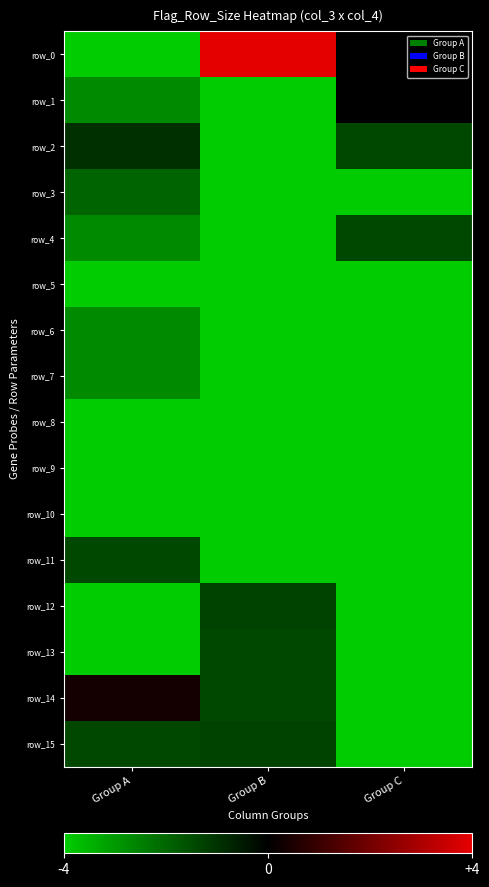

The row_10 series shows -4.0 at Group C. True or false?

True